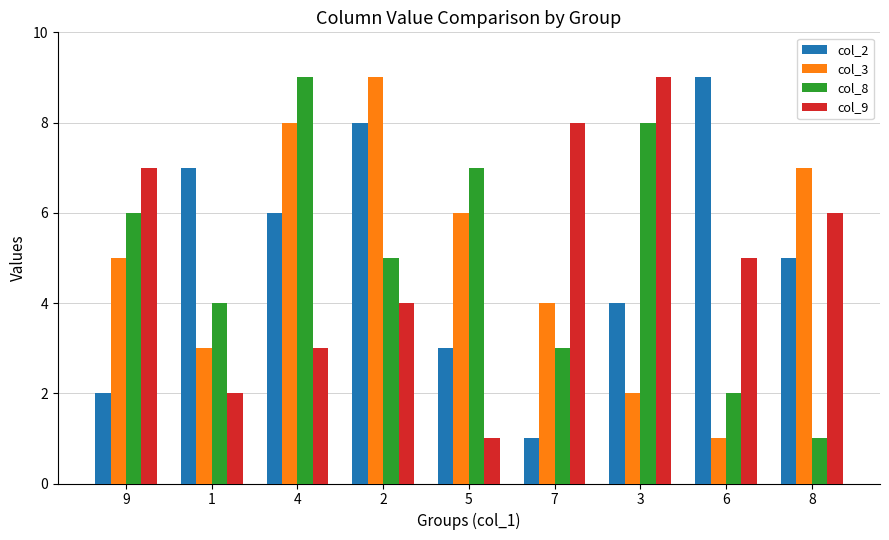

At how many categories does at least one series exceed 1?

9